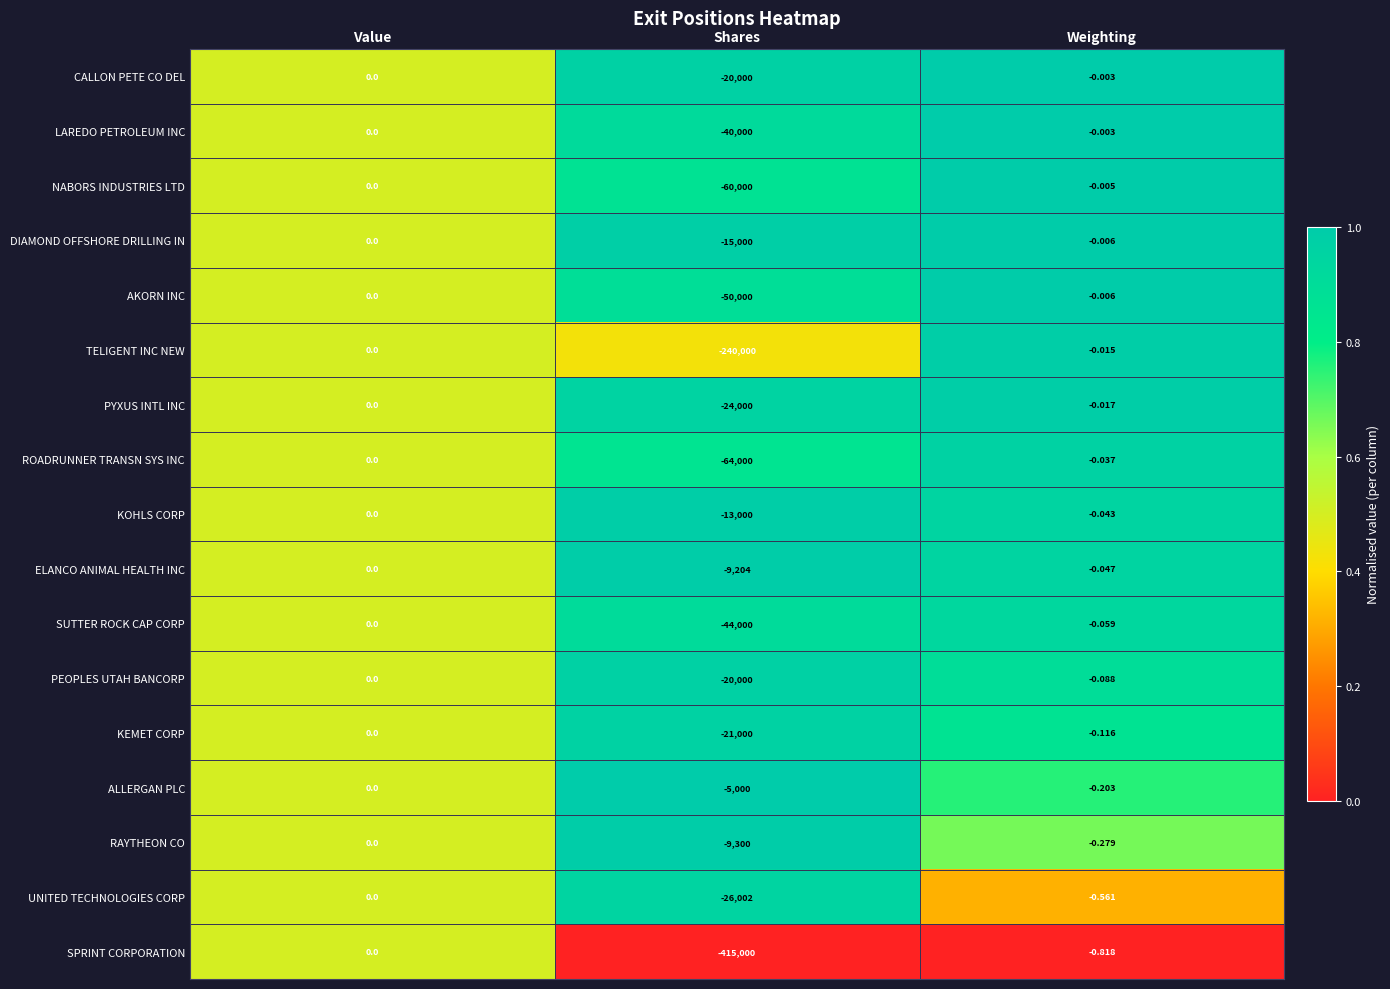

Is the value of KEMET CORP at Shares greater than the value of TELIGENT INC NEW at Value?

No